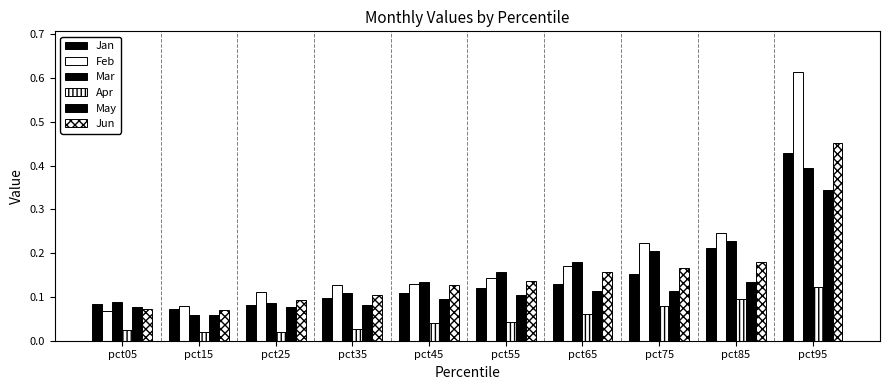

What is the minimum value for Mar?

0.1